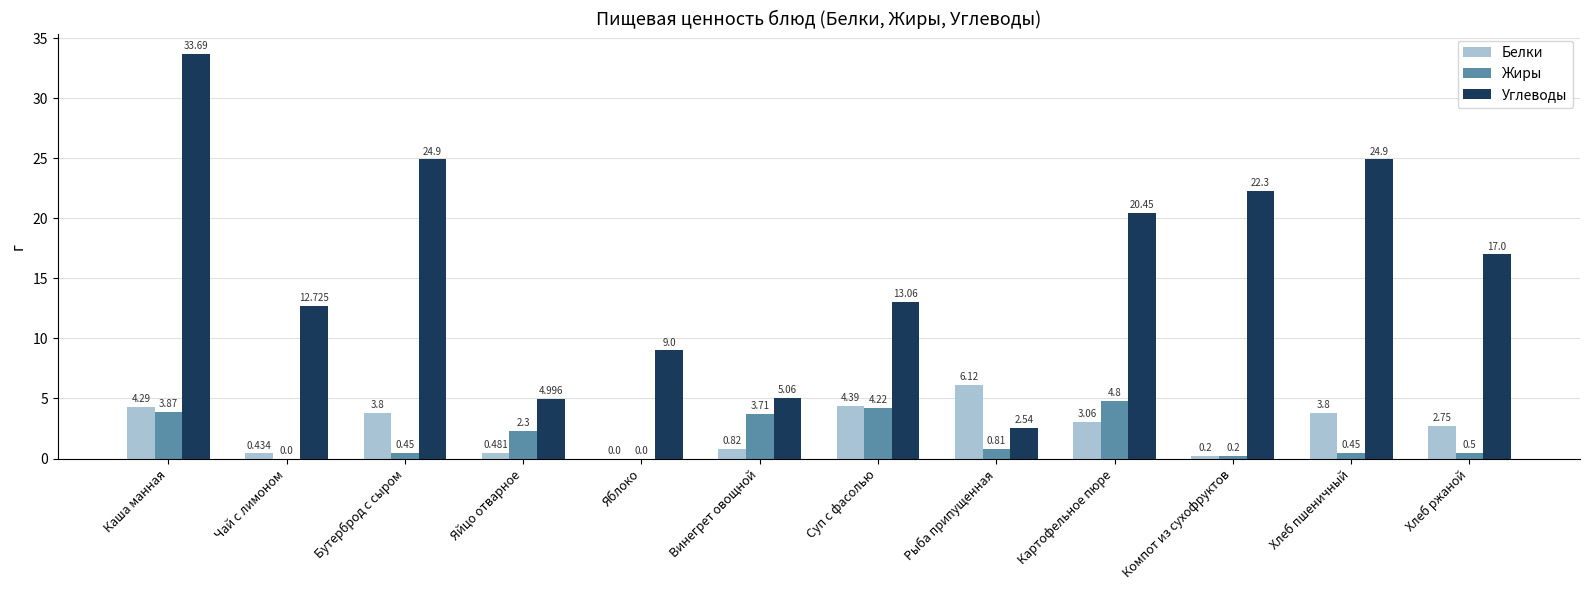

Which series has the largest range (max minus min)?

Углеводы